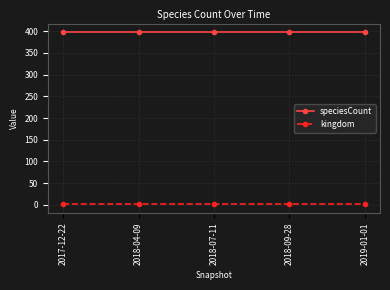

Reading left to right, list all the values displayed in this chart.

speciesCount: 398	398	398	398	398
kingdom: 1	1	1	1	1